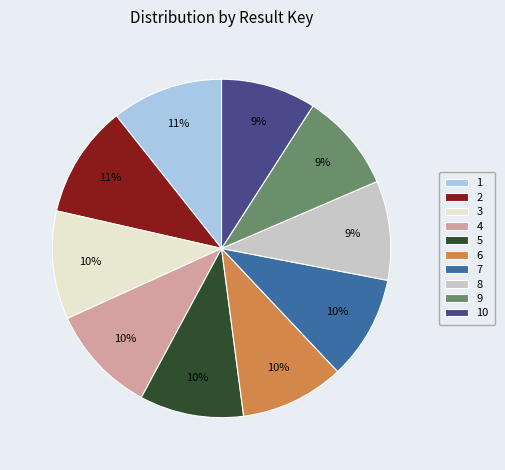

Count the number of slices in the pie.

10